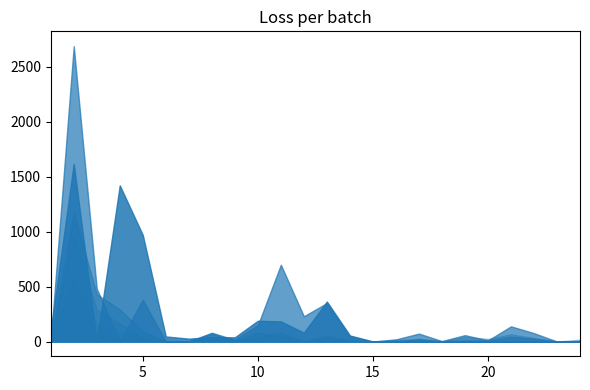

Between 14 and 10, which is larger?

10